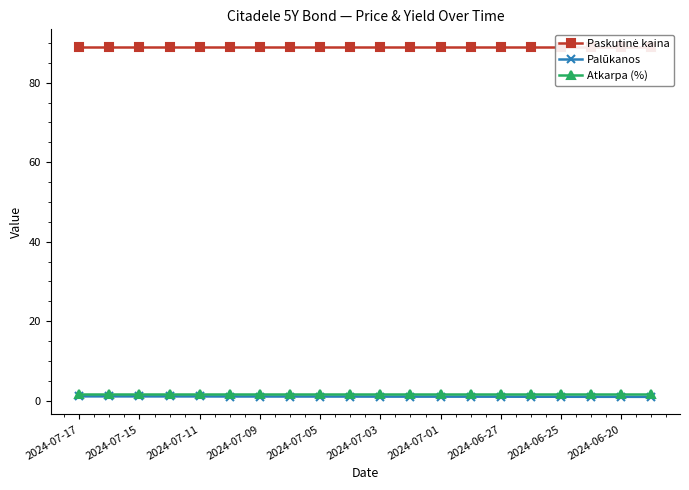

List the series in order of their peak value, highest first.

Paskutinė kaina, Atkarpa (%), Palūkanos